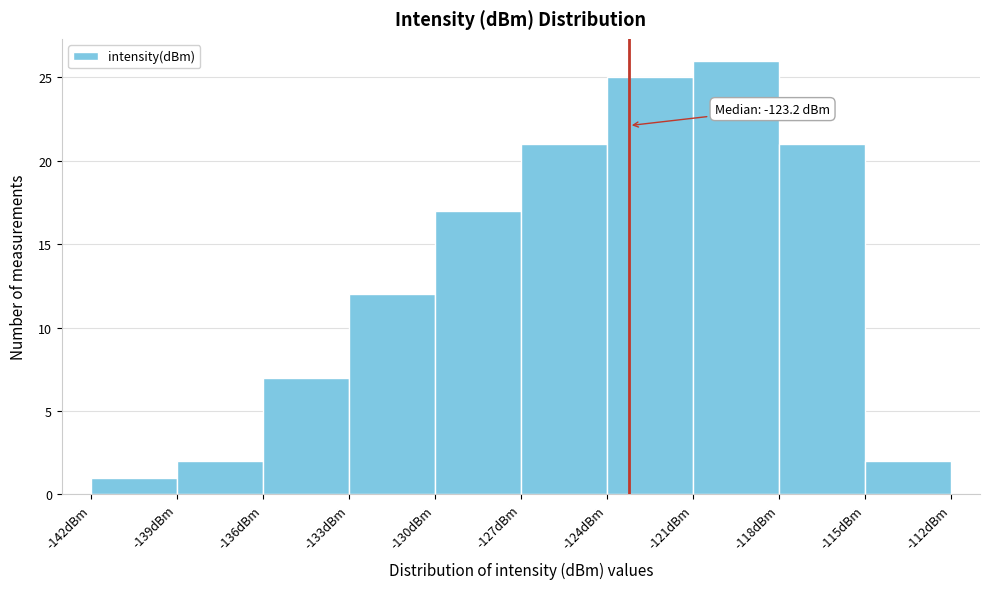

Which range on the x-axis has the tallest bar?

-121 to -118